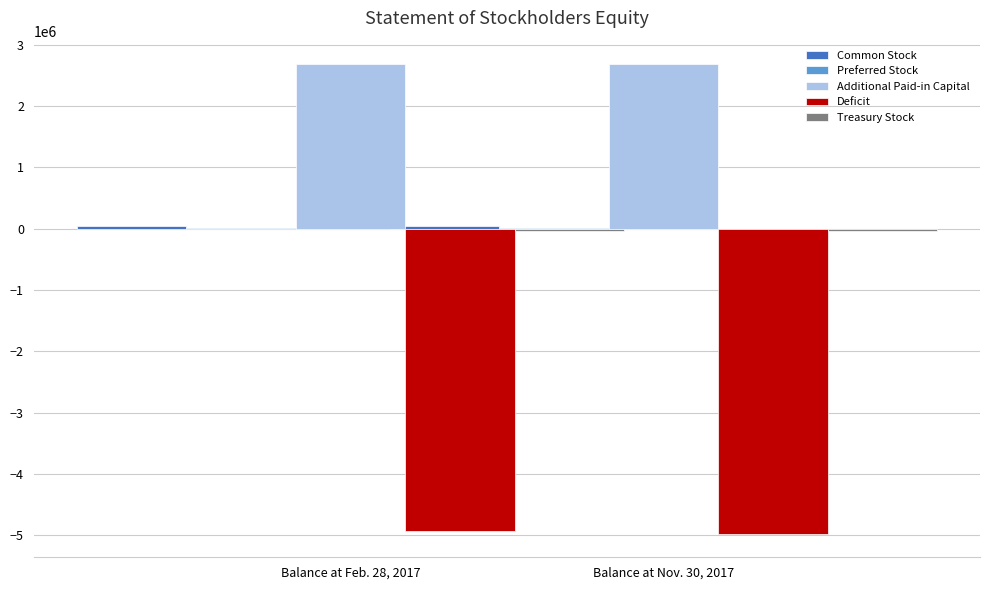

The Treasury Stock series shows -12718 at Balance at Nov. 30, 2017. True or false?

False